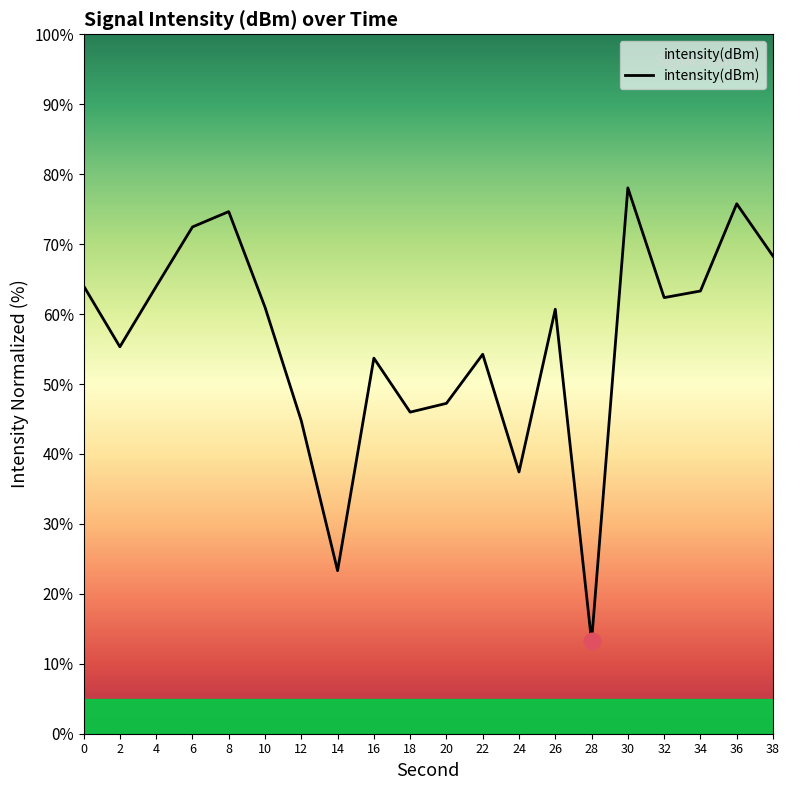

Does the chart display data point markers on the line(s)?

No